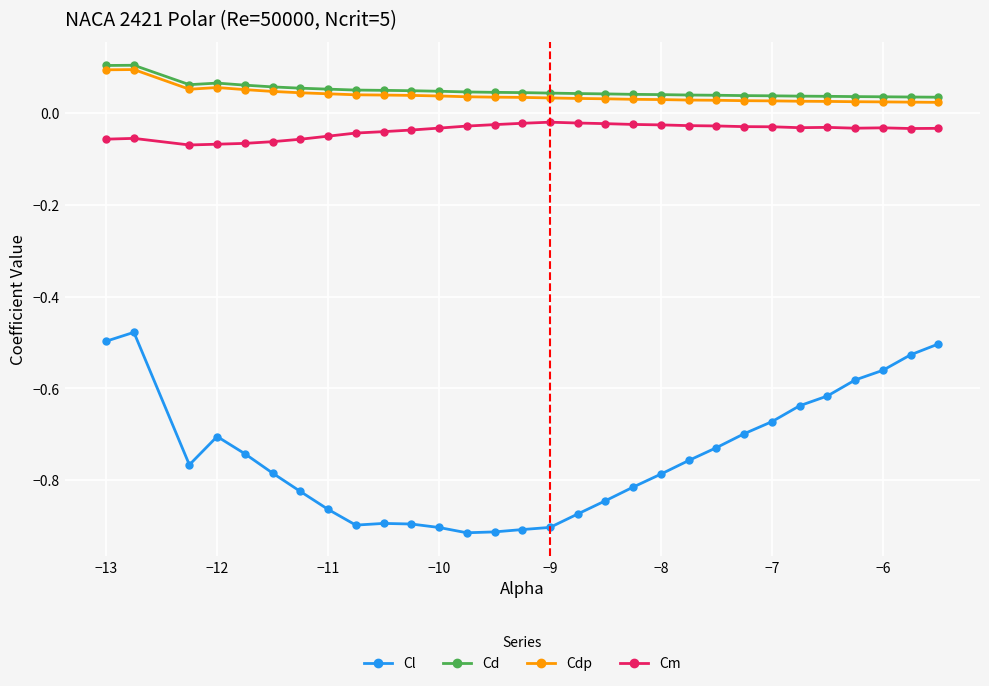

Count the number of categories in the chart.

30